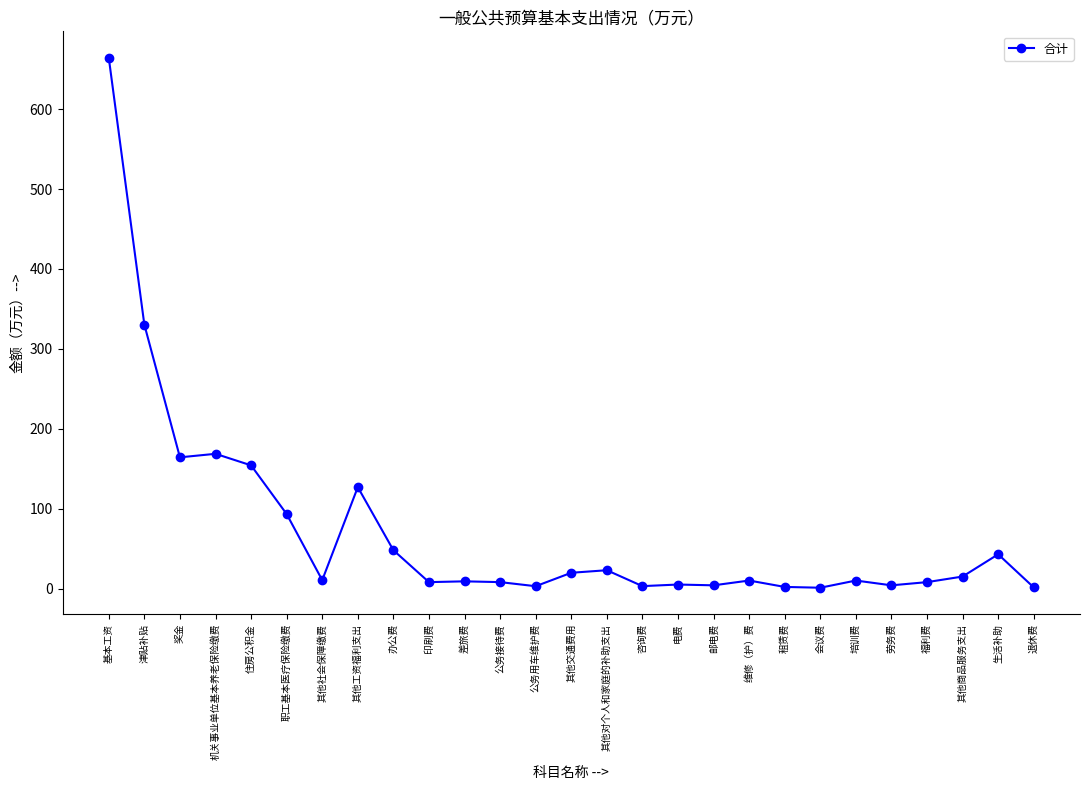

Is it true that the value at 机关事业单位基本养老保险缴费 is 50.8?

False